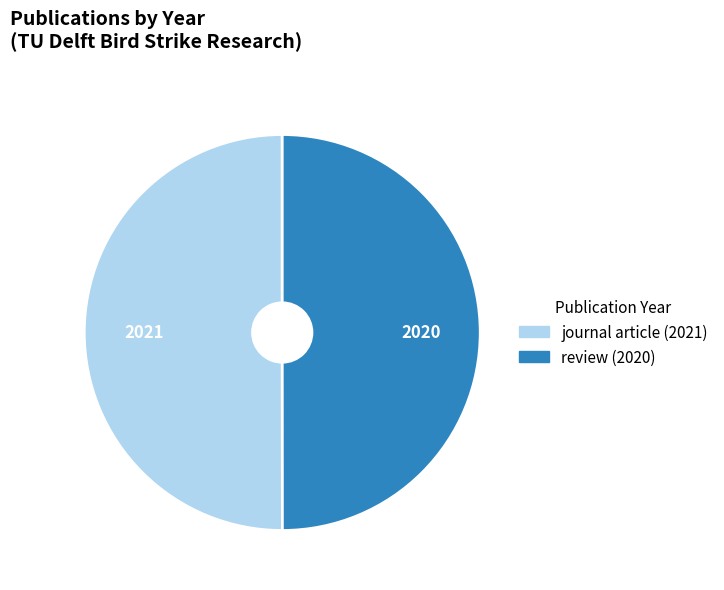

Combined, do journal article (2021) and review (2020) account for over 50%?

Yes